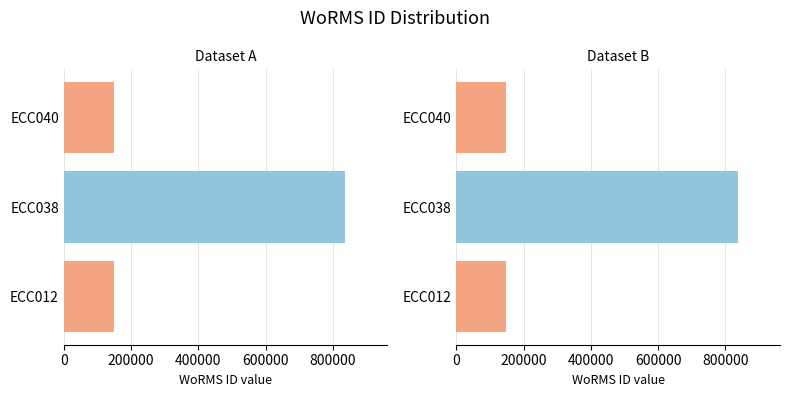

What is the value of the 2nd bar from the left?

836583